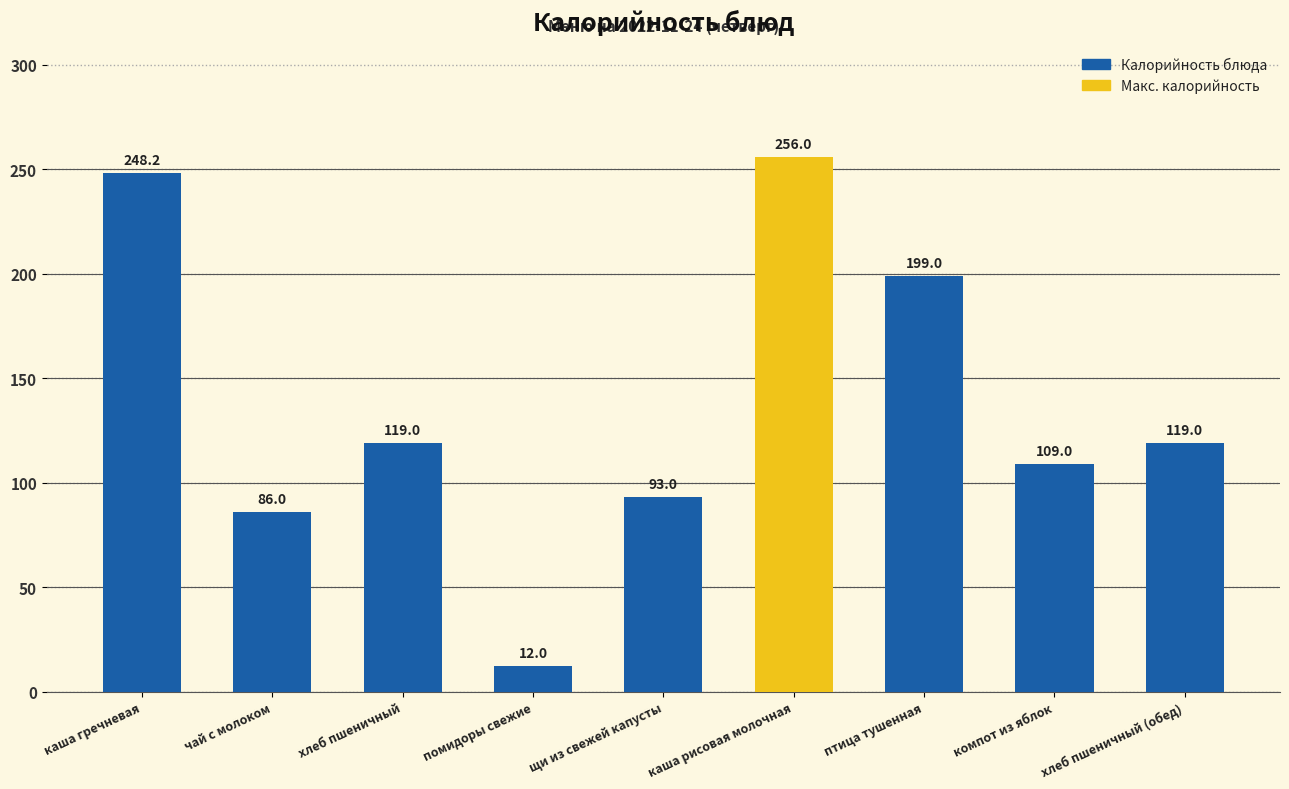

What is the difference between the second highest and second lowest values?

162.2